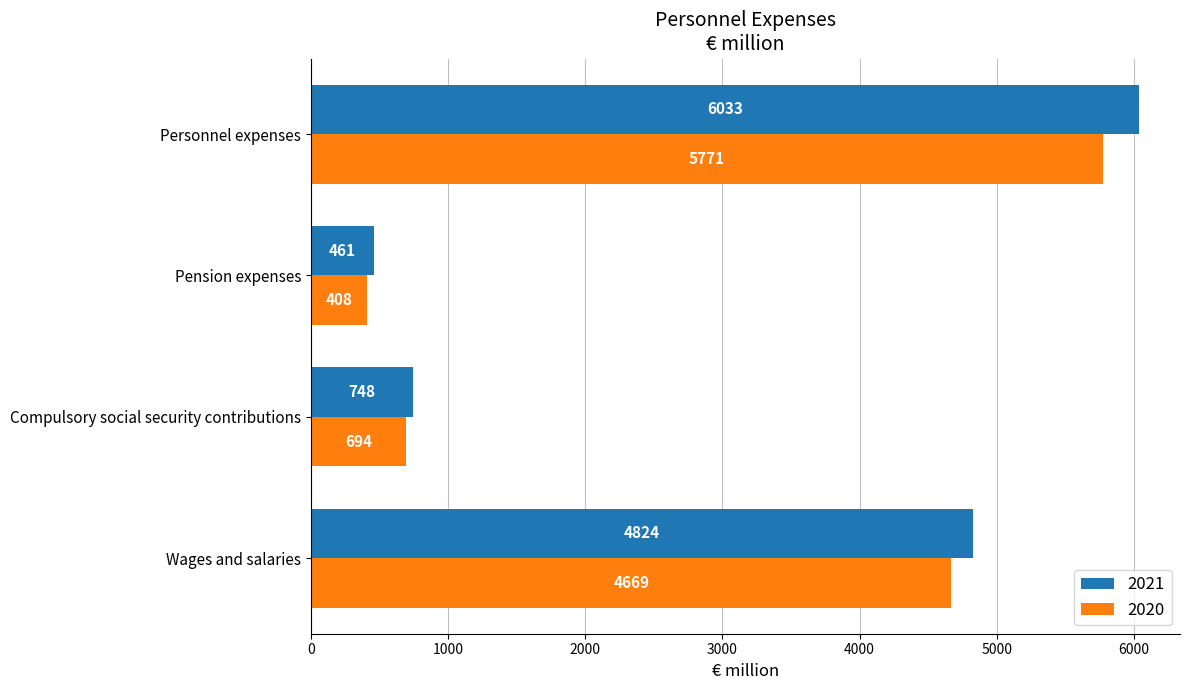

Is it true that 2020 equals 4669 at Wages and salaries?

True